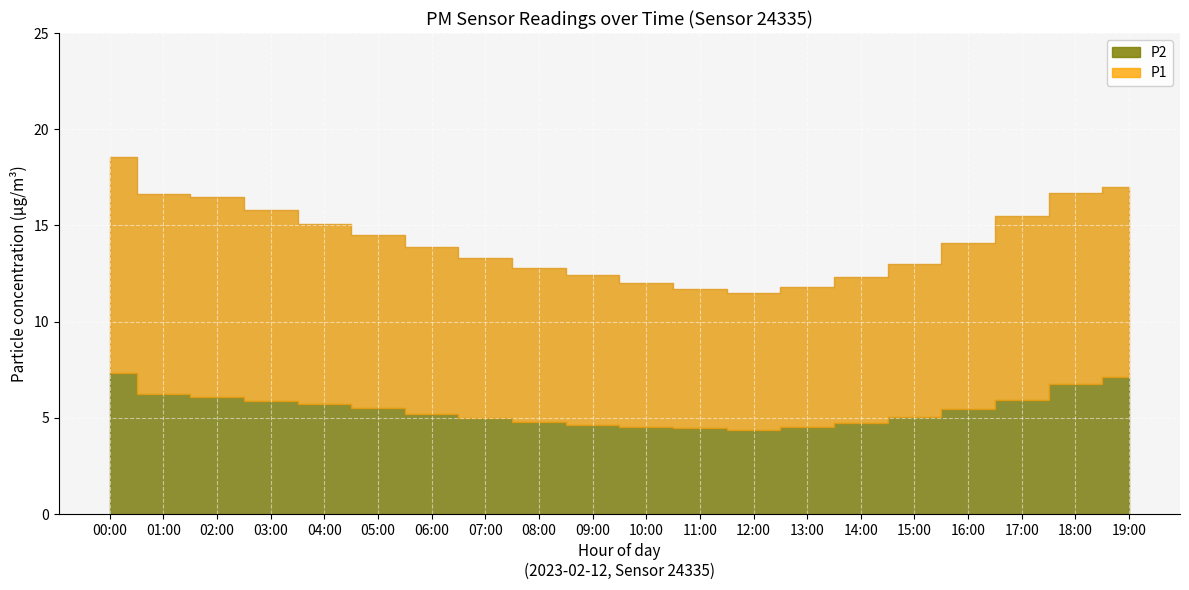

Between 14:00 and 07:00, which is larger?

07:00